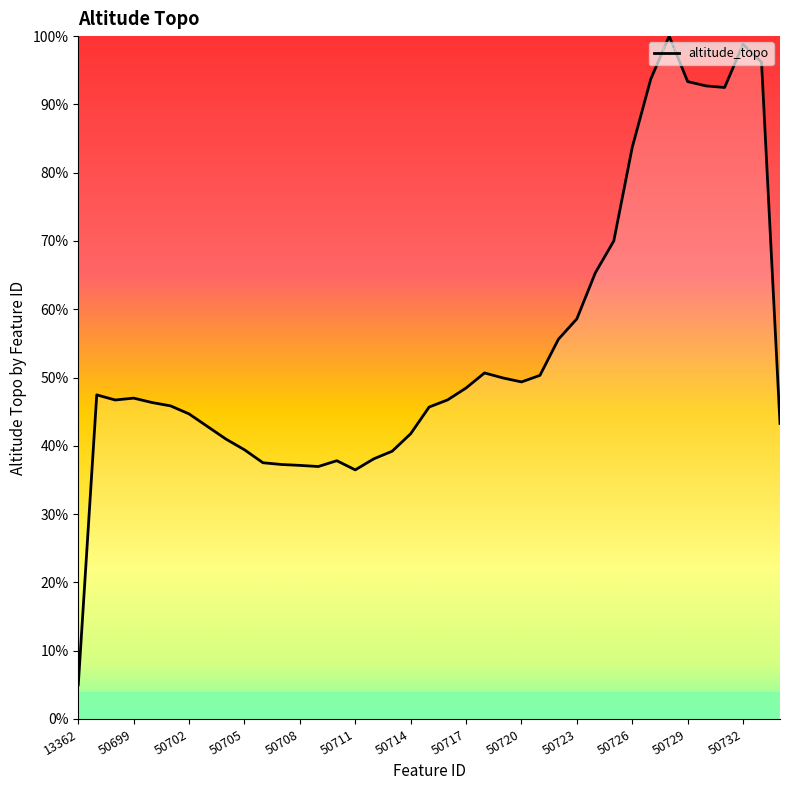

What is the sum of all values?

2133.4